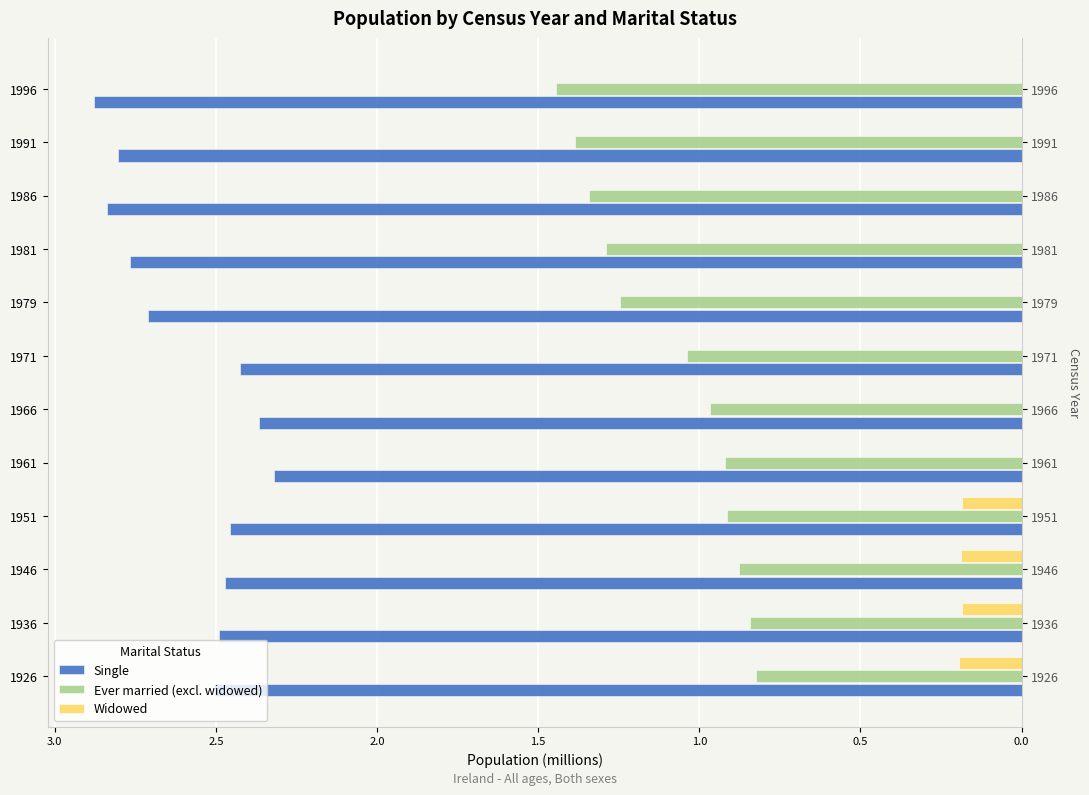

Between 1951 and 1979, which is larger?

1951